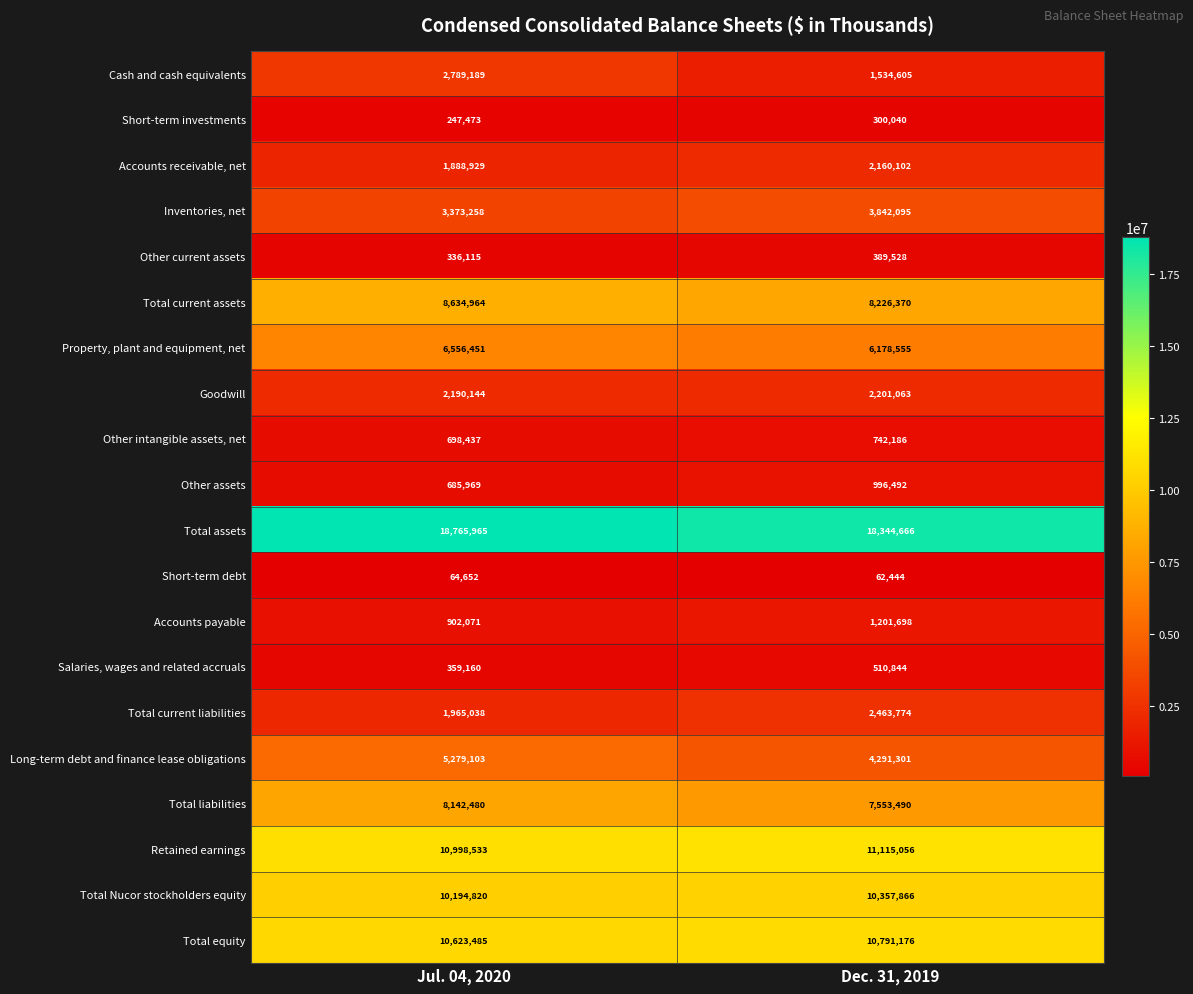

What is the highest value of the Other current assets series?

389528